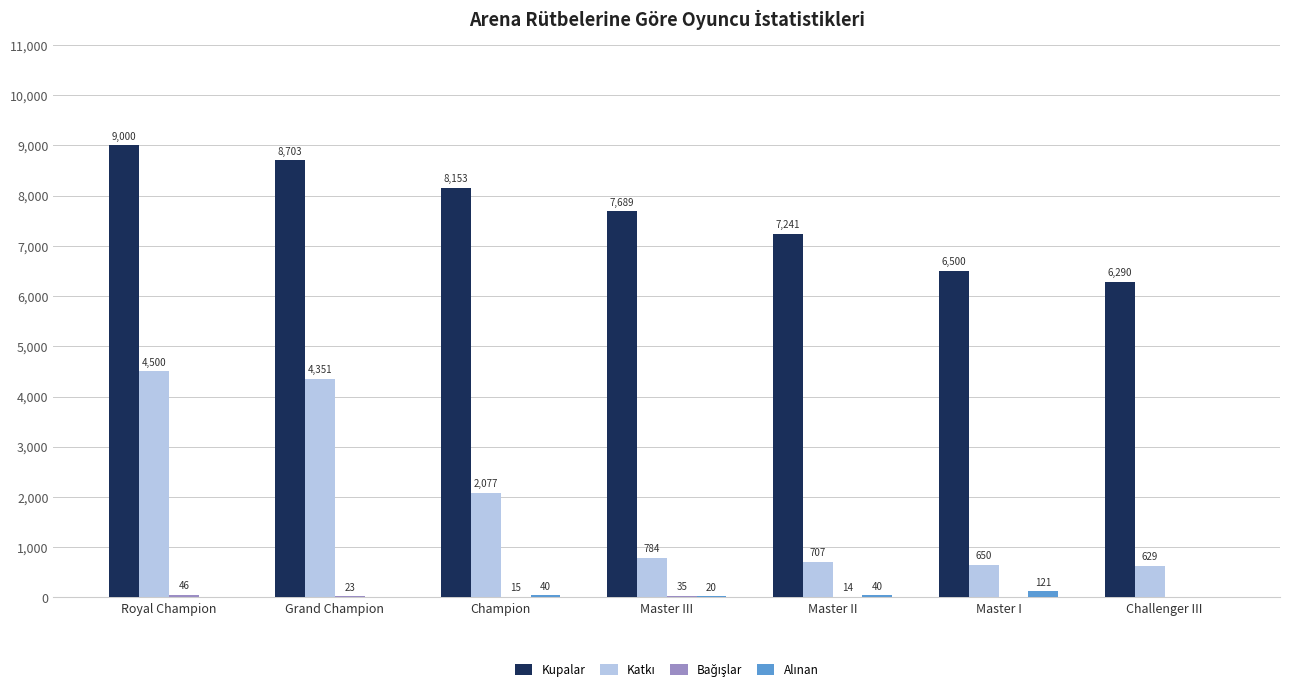

Are the bars grouped side by side (vs. stacked)?

Yes